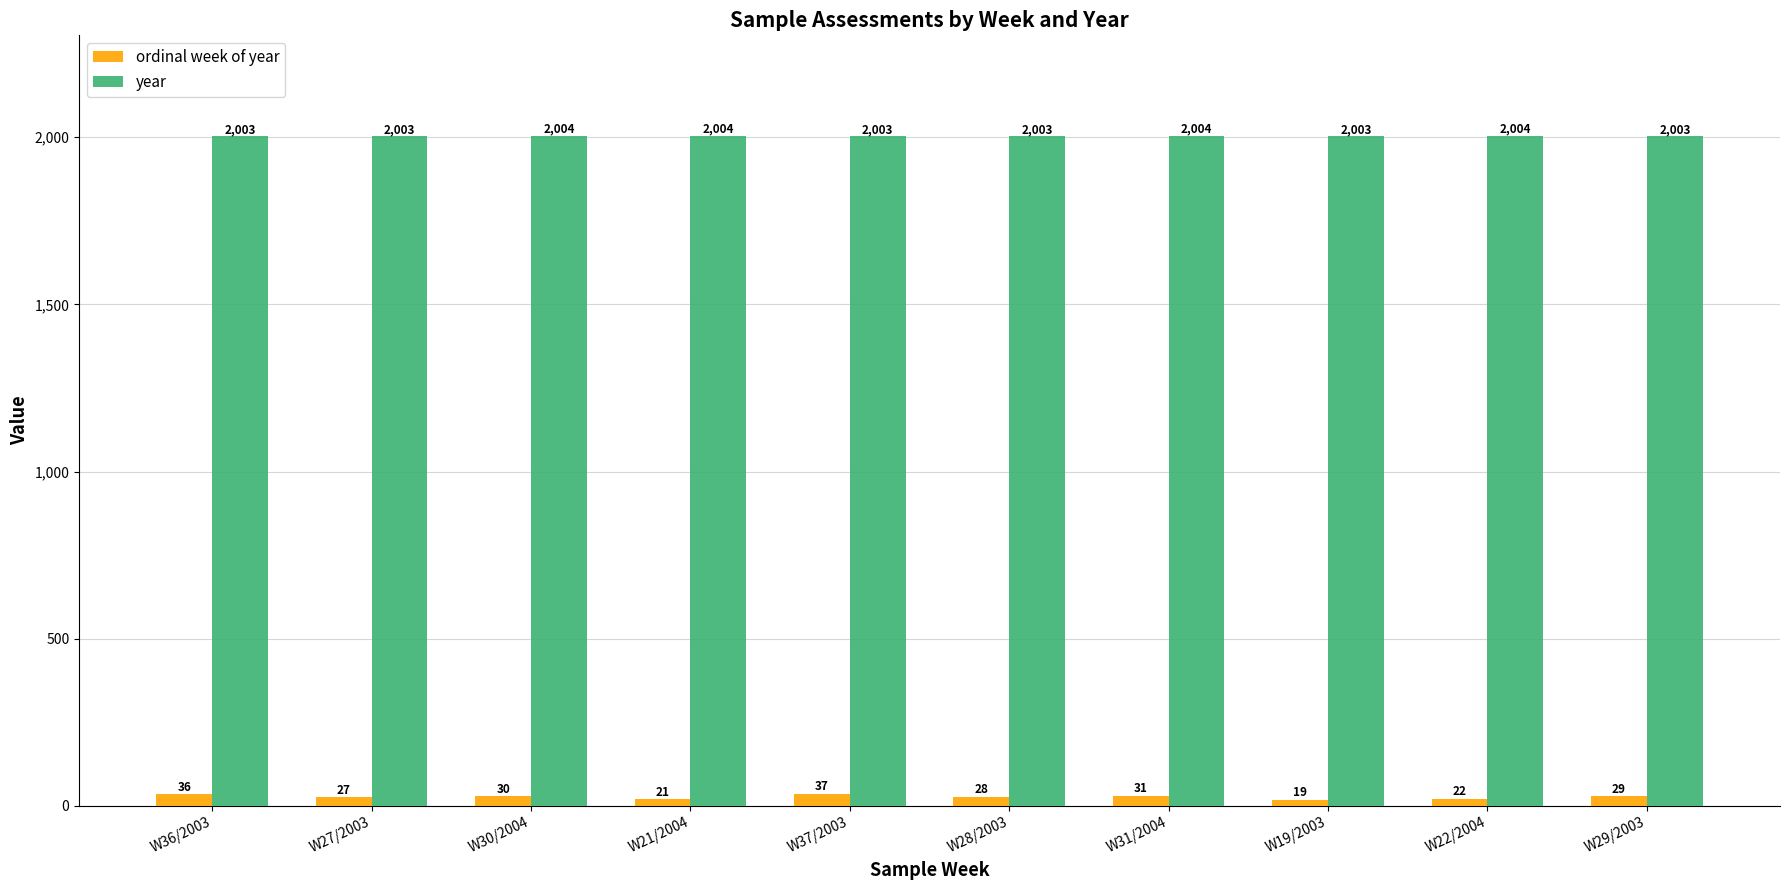

At which label is ordinal week of year closest to 28?

W28/2003